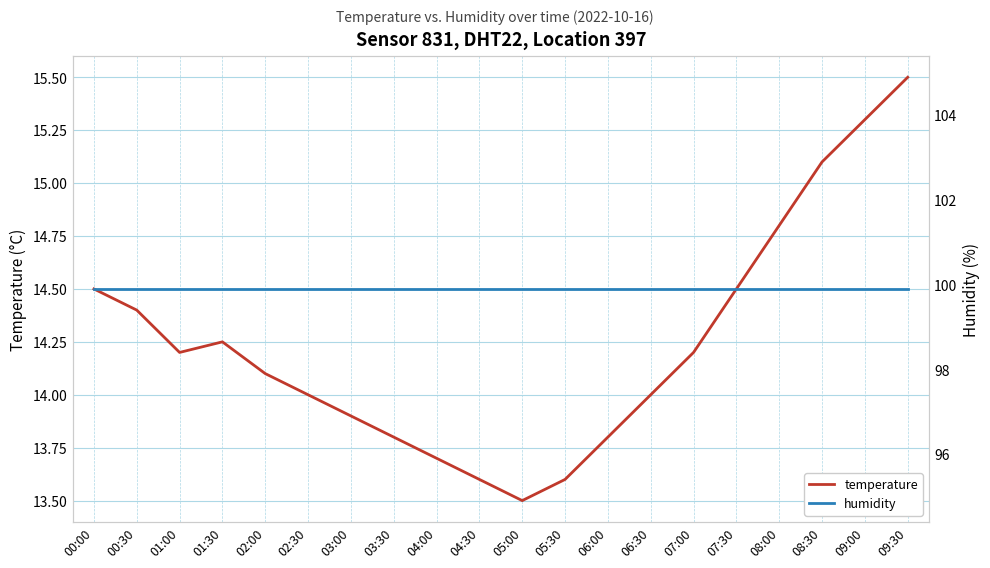

True or false: temperature has a value of 20.0 at 00:00.

False